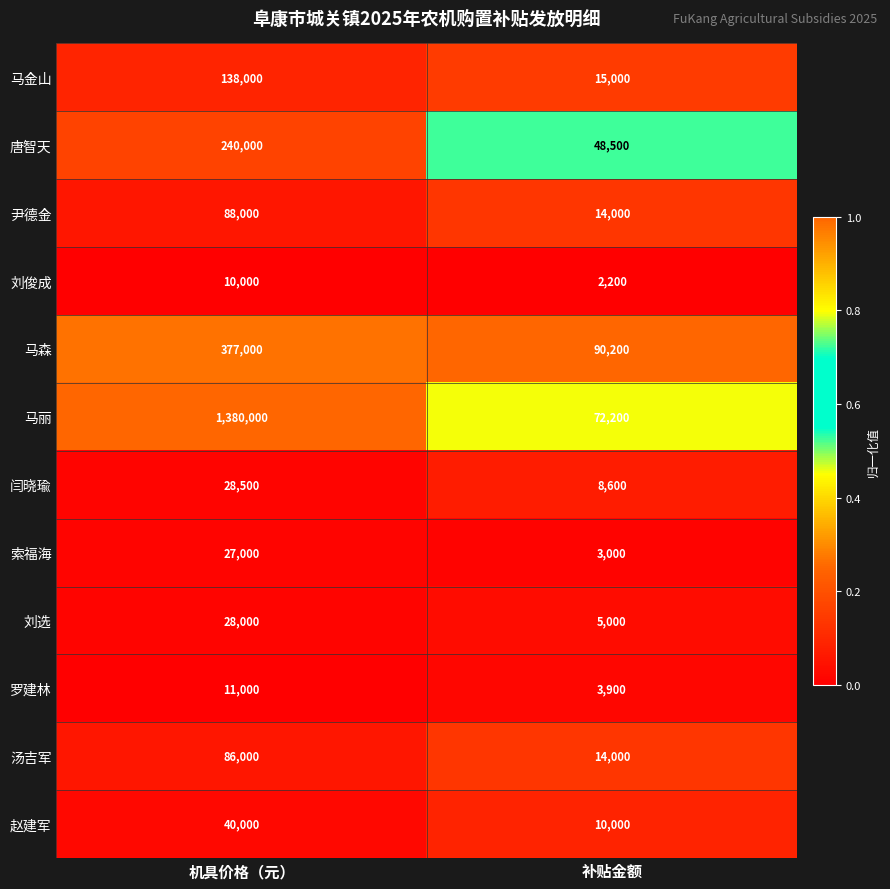

What is the sum of all 索福海 values?

30000